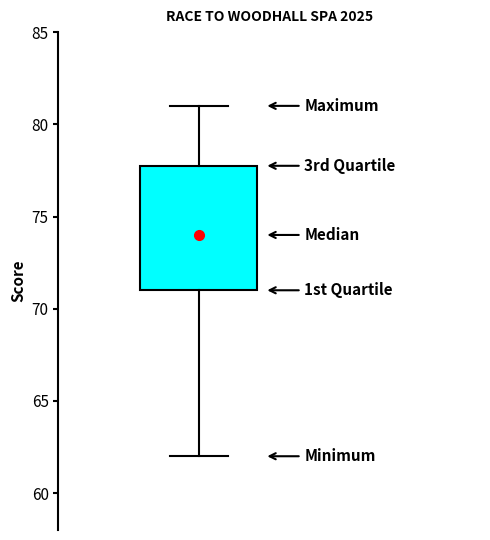

Transcribe this box plot: give where the median line is, the range the box spans, and where the two whiskers end, as read against the y-axis. The values are not printed on the chart, so give them approximately, as read against the axis.

median 74, box 71 to 78, whiskers 62 to 81